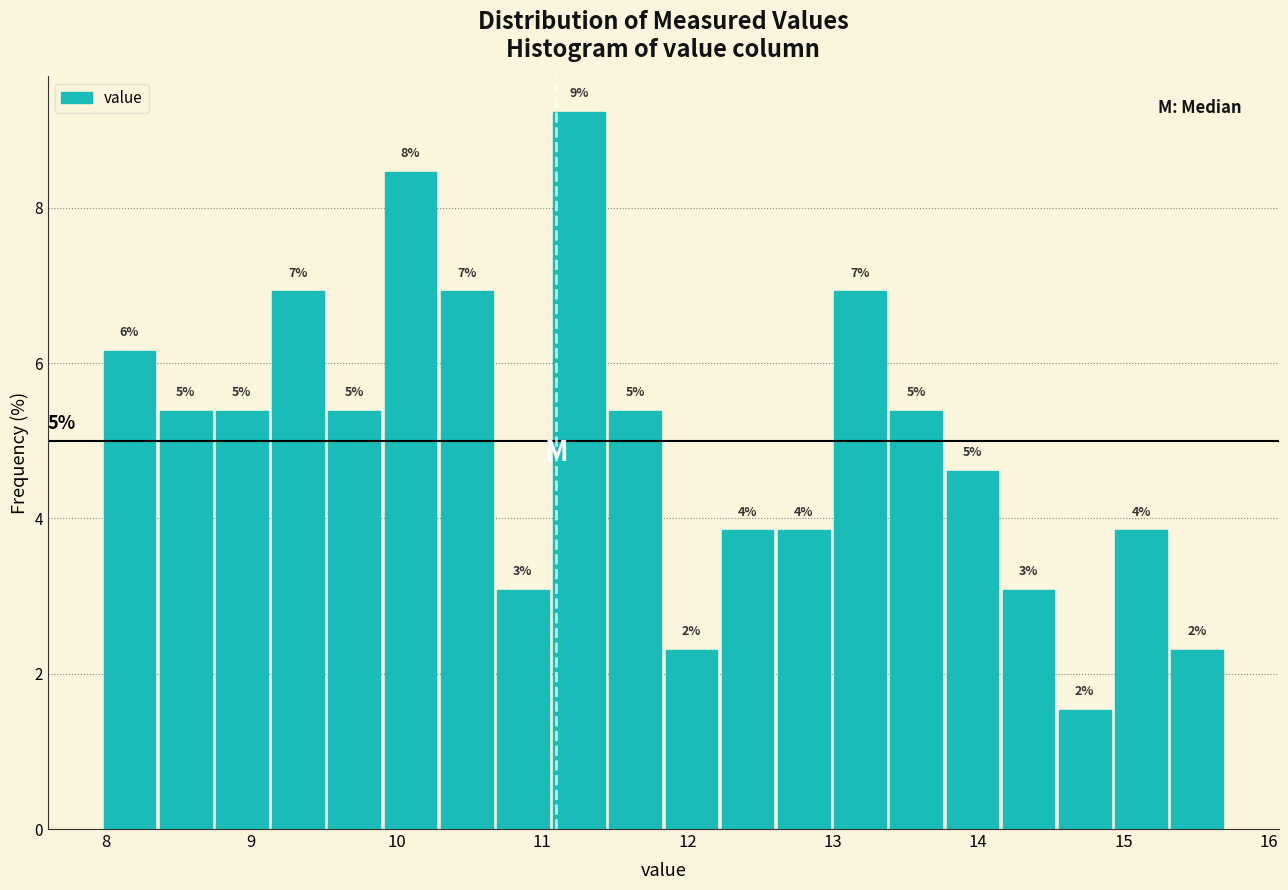

Around what value on the x-axis is the tallest bar? Give the approximate position of its centre, as read against the axis.

11.3